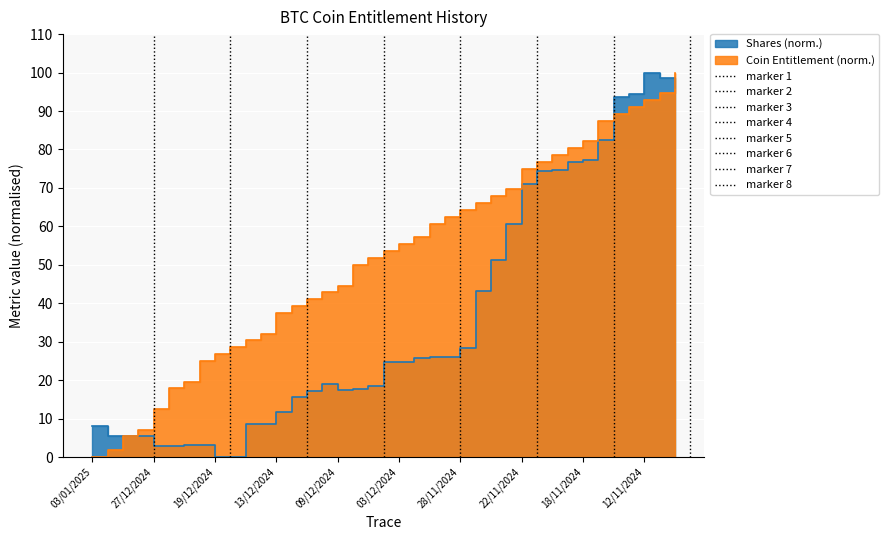

True or false: Shares has more than 1 points higher than both neighbors.

True